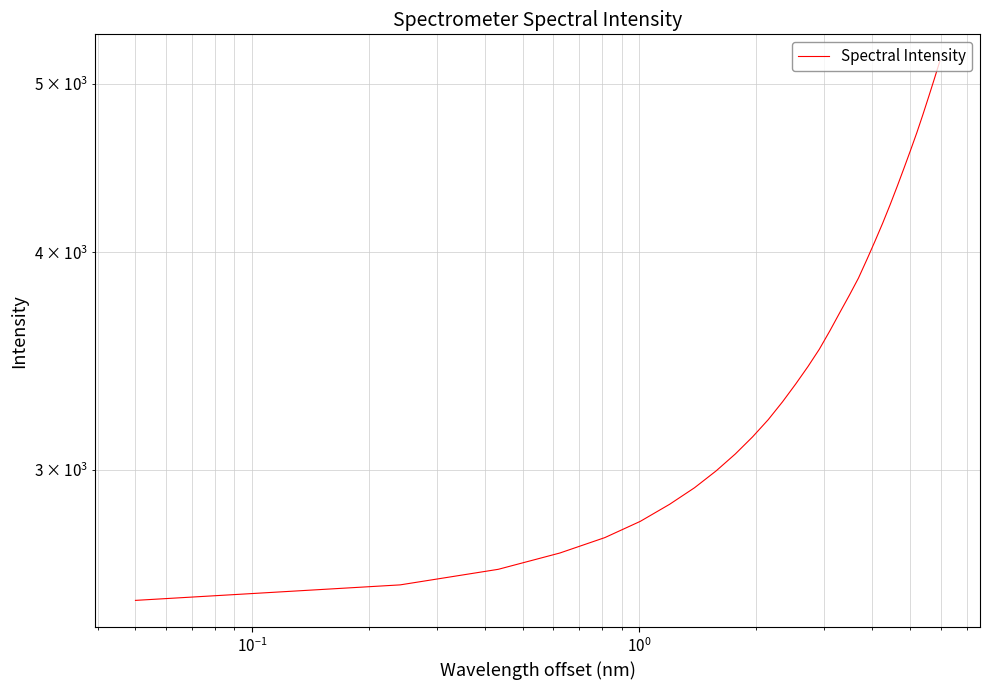

What is the minimum value shown in the chart?

2523.9